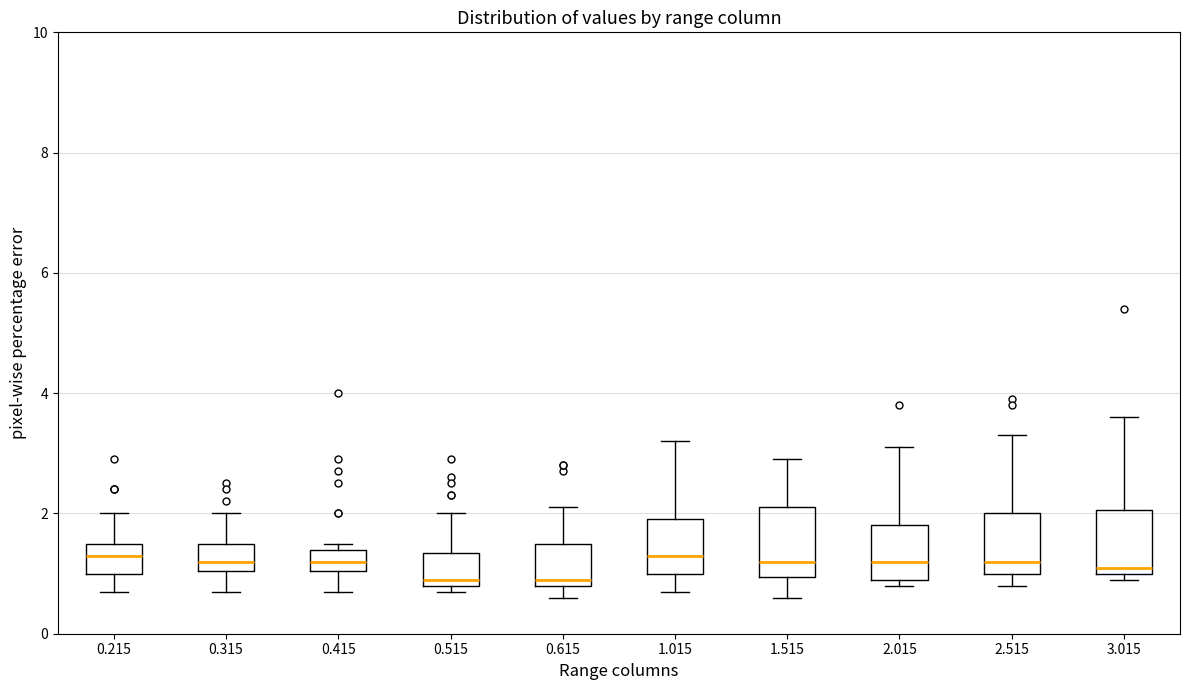

Reading left to right, transcribe this box plot: for each box, give where its median line is, the range the box spans, and where its two whiskers end, as read against the y-axis. The values are not printed on the chart, so give them approximately, as read against the axis.

0.215: median 1.4, box 1.0 to 1.6, whiskers 0.8 to 2.0
0.315: median 1.2, box 1.0 to 1.6, whiskers 0.8 to 2.0
0.415: median 1.2, box 1.0 to 1.4, whiskers 0.8 to 1.6
0.515: median 1.0, box 0.8 to 1.4, whiskers 0.8 (just below the box's lower edge) to 2.0
0.615: median 1.0, box 0.8 to 1.6, whiskers 0.6 to 2.2
1.015: median 1.4, box 1.0 to 2.0, whiskers 0.8 to 3.2
1.515: median 1.2, box 1.0 to 2.2, whiskers 0.6 to 3.0
2.015: median 1.2, box 1.0 to 1.8, whiskers 0.8 to 3.2
2.515: median 1.2, box 1.0 to 2.0, whiskers 0.8 to 3.4
3.015: median 1.2, box 1.0 to 2.0, whiskers 1.0 (just below the box's lower edge) to 3.6